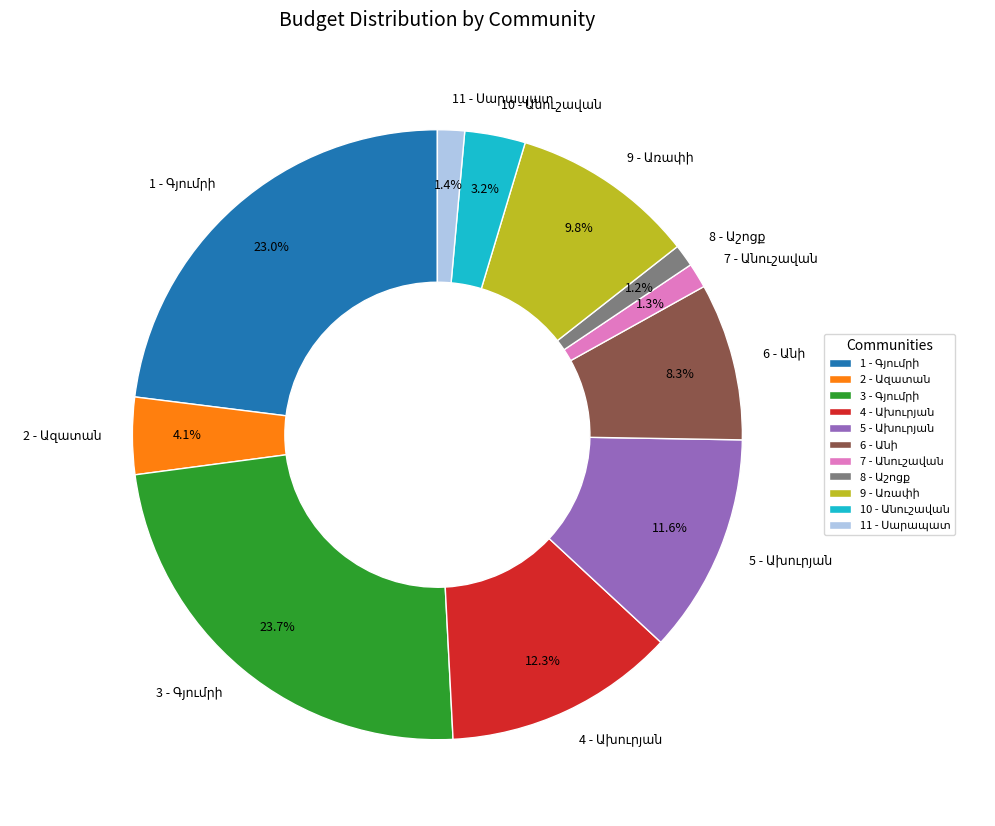

Does any single category account for the majority?

No